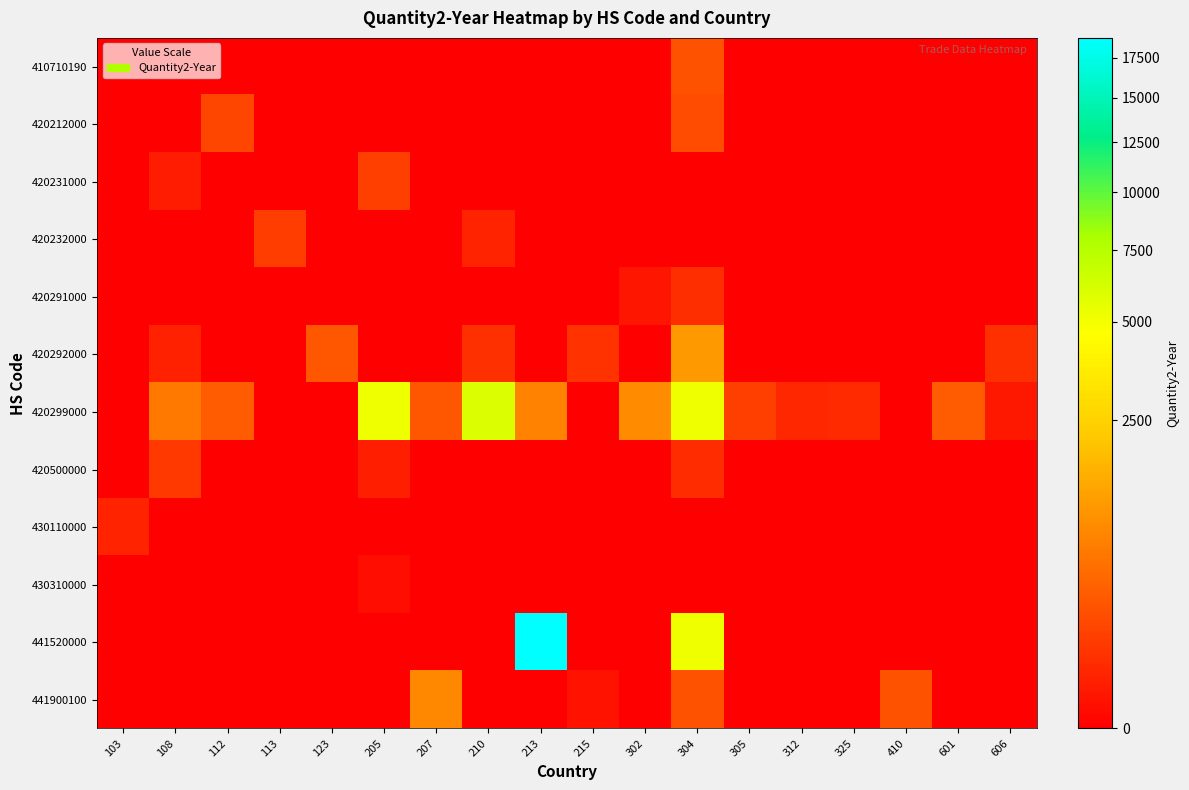

Which label corresponds to the largest value in the chart?

213